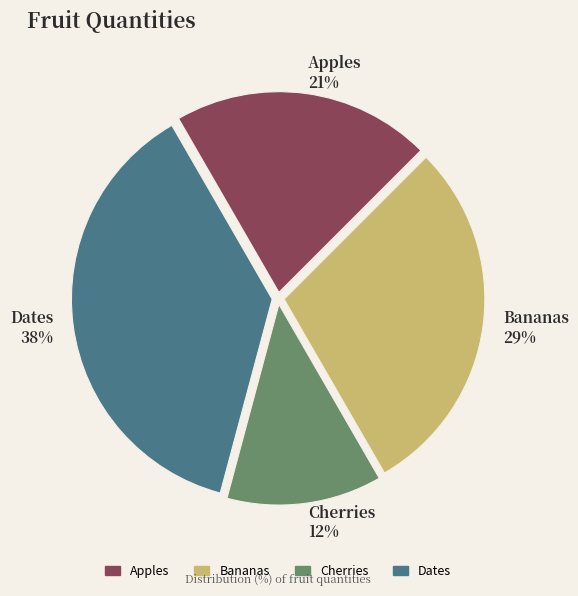

True or false: Apples accounts for 21% of the total.

True